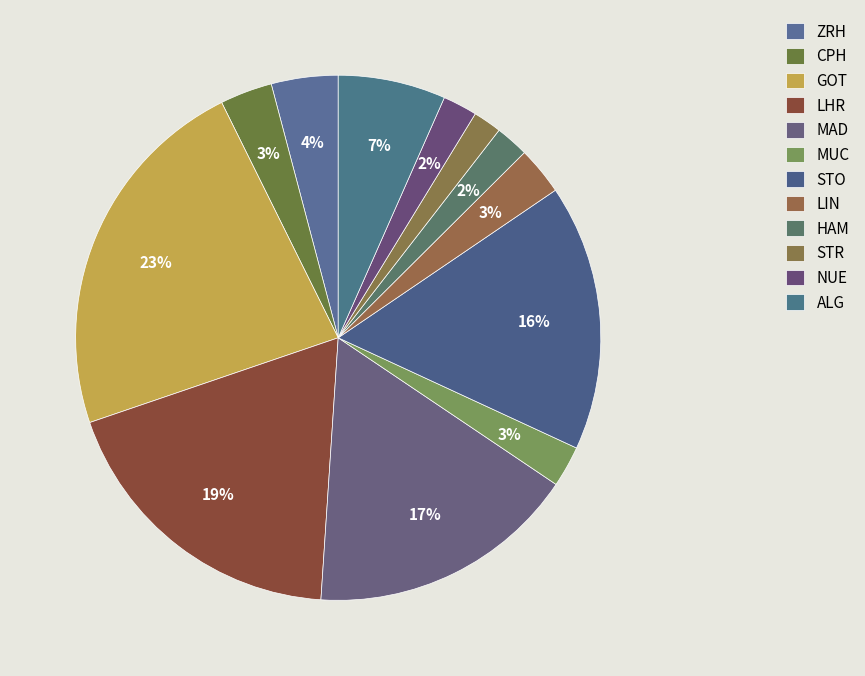

True or false: MAD accounts for 17% of the total.

True